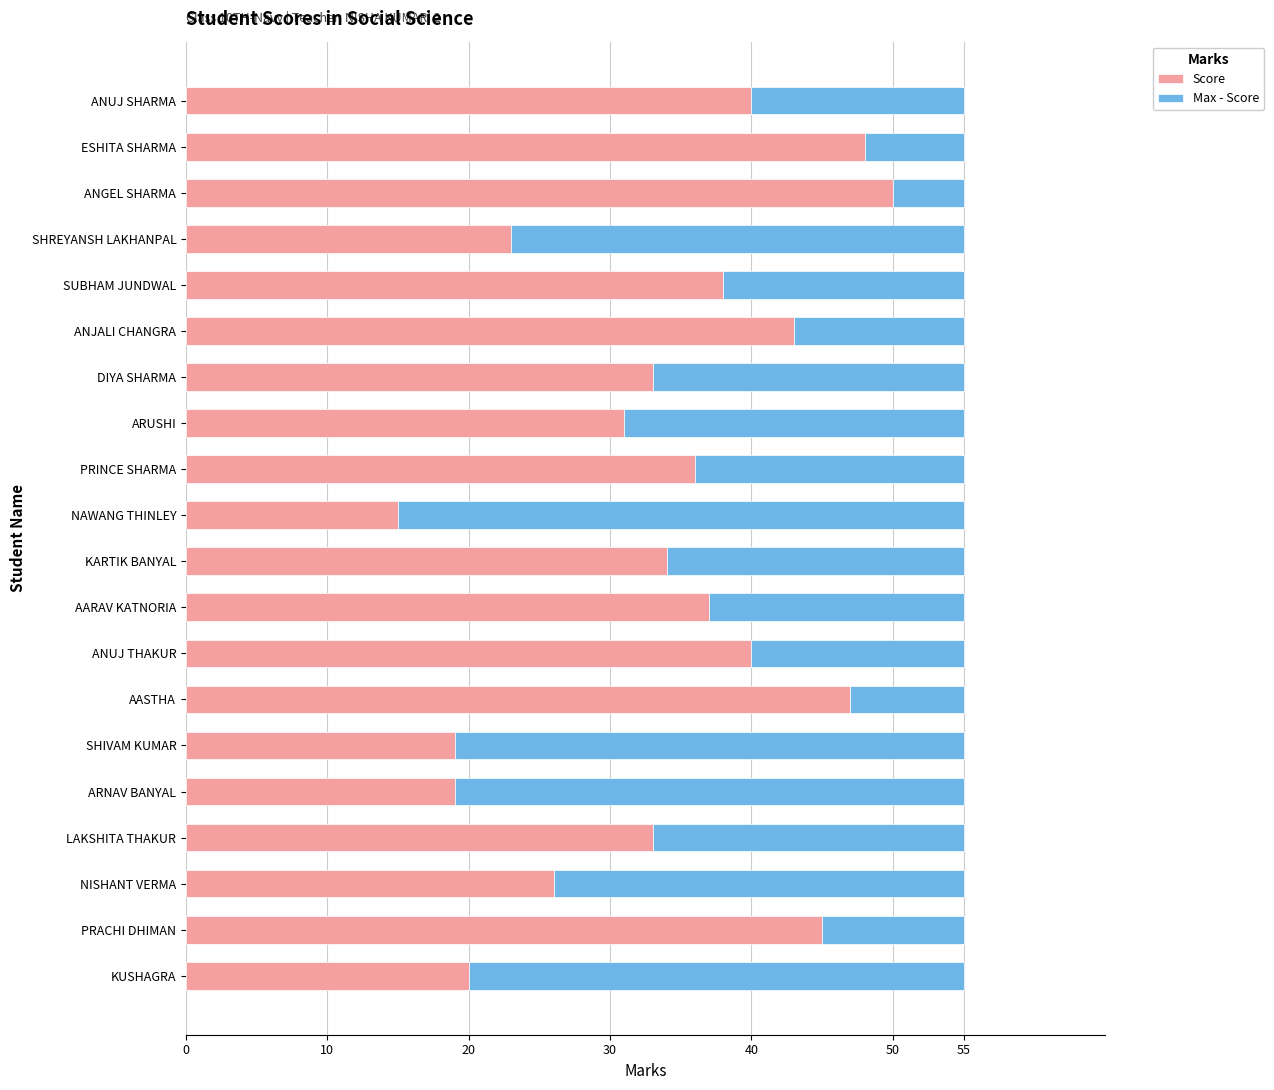

What is the total value across all series at ESHITA SHARMA?

55